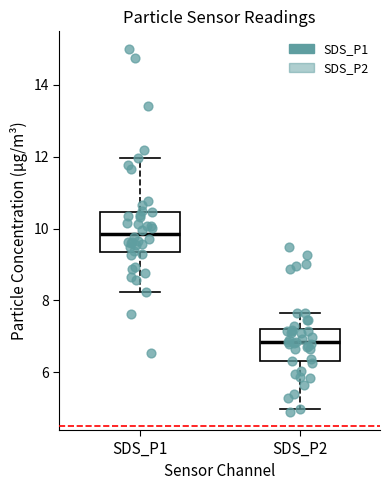

Where does the median line of the box for SDS_P2 sit on the y-axis? The values are not printed on the chart, so give them approximately, as read against the axis.

6.8